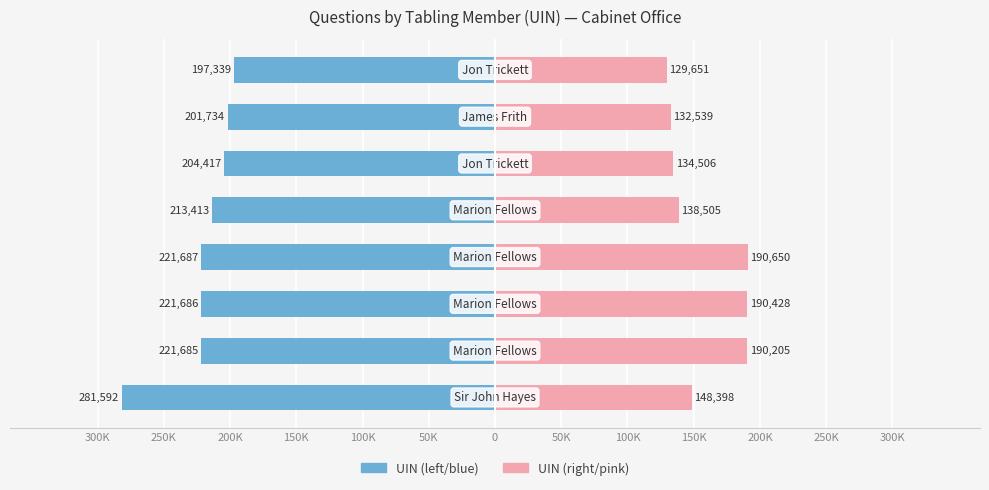

How many bars are there in each group?

2